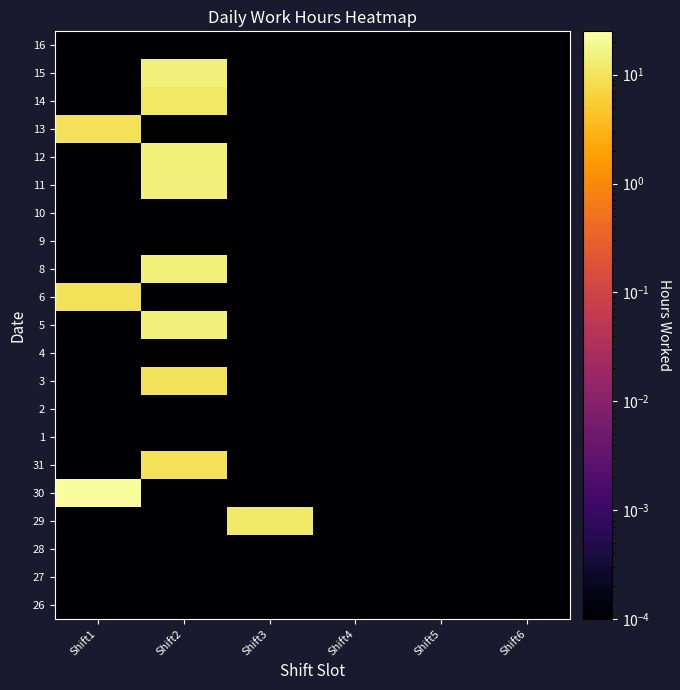

Reading left to right, list all the values displayed in this chart.

26: Shift1=0.0	Shift2=0.0	Shift3=0.0	Shift4=0.0	Shift5=0.0	Shift6=0.0
27: Shift1=0.0	Shift2=0.0	Shift3=0.0	Shift4=0.0	Shift5=0.0	Shift6=0.0
28: Shift1=0.0	Shift2=0.0	Shift3=0.0	Shift4=0.0	Shift5=0.0	Shift6=0.0
29: Shift1=0.0	Shift2=0.0	Shift3=11.9	Shift4=0.0	Shift5=0.0	Shift6=0.0
30: Shift1=22.1	Shift2=0.0	Shift3=0.0	Shift4=0.0	Shift5=0.0	Shift6=0.0
31: Shift1=0.0	Shift2=9.6	Shift3=0.0	Shift4=0.0	Shift5=0.0	Shift6=0.0
1: Shift1=0.0	Shift2=0.0	Shift3=0.0	Shift4=0.0	Shift5=0.0	Shift6=0.0
2: Shift1=0.0	Shift2=0.0	Shift3=0.0	Shift4=0.0	Shift5=0.0	Shift6=0.0
3: Shift1=0.0	Shift2=9.8	Shift3=0.0	Shift4=0.0	Shift5=0.0	Shift6=0.0
4: Shift1=0.0	Shift2=0.0	Shift3=0.0	Shift4=0.0	Shift5=0.0	Shift6=0.0
5: Shift1=0.0	Shift2=14.0	Shift3=0.0	Shift4=0.0	Shift5=0.0	Shift6=0.0
6: Shift1=9.7	Shift2=0.0	Shift3=0.0	Shift4=0.0	Shift5=0.0	Shift6=0.0
8: Shift1=0.0	Shift2=14.1	Shift3=0.0	Shift4=0.0	Shift5=0.0	Shift6=0.0
9: Shift1=0.0	Shift2=0.0	Shift3=0.0	Shift4=0.0	Shift5=0.0	Shift6=0.0
10: Shift1=0.0	Shift2=0.0	Shift3=0.0	Shift4=0.0	Shift5=0.0	Shift6=0.0
11: Shift1=0.0	Shift2=14.2	Shift3=0.0	Shift4=0.0	Shift5=0.0	Shift6=0.0
12: Shift1=0.0	Shift2=14.1	Shift3=0.0	Shift4=0.0	Shift5=0.0	Shift6=0.0
13: Shift1=9.6	Shift2=0.0	Shift3=0.0	Shift4=0.0	Shift5=0.0	Shift6=0.0
14: Shift1=0.0	Shift2=11.1	Shift3=0.0	Shift4=0.0	Shift5=0.0	Shift6=0.0
15: Shift1=0.0	Shift2=14.1	Shift3=0.0	Shift4=0.0	Shift5=0.0	Shift6=0.0
16: Shift1=0.0	Shift2=0.0	Shift3=0.0	Shift4=0.0	Shift5=0.0	Shift6=0.0